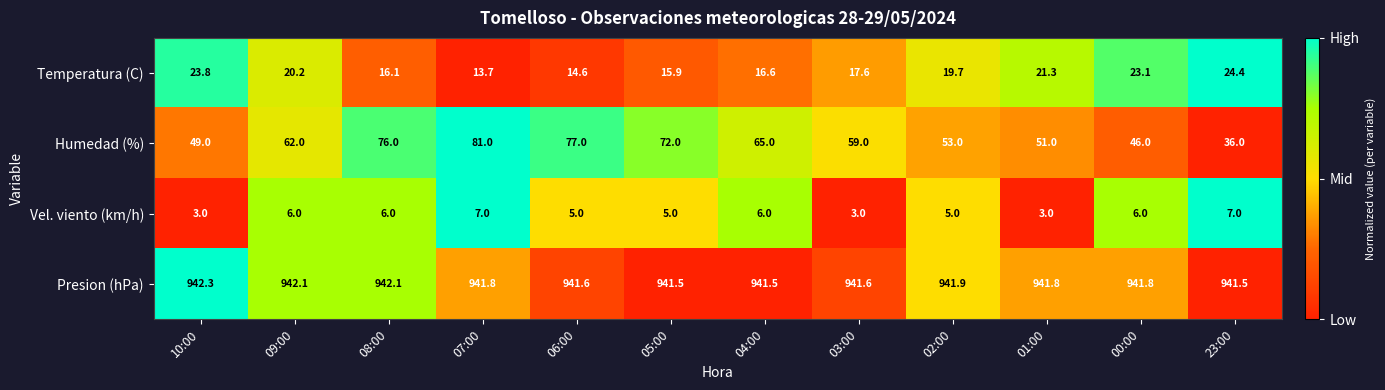

What is the difference between the highest and lowest values at 03:00?

938.6